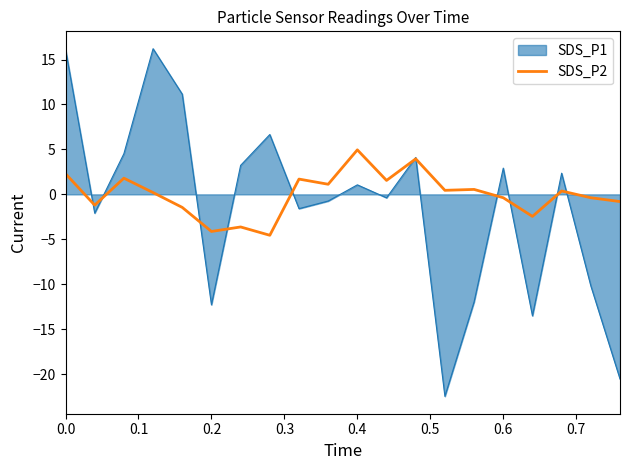

Which series has the widest spread of values?

SDS_P1